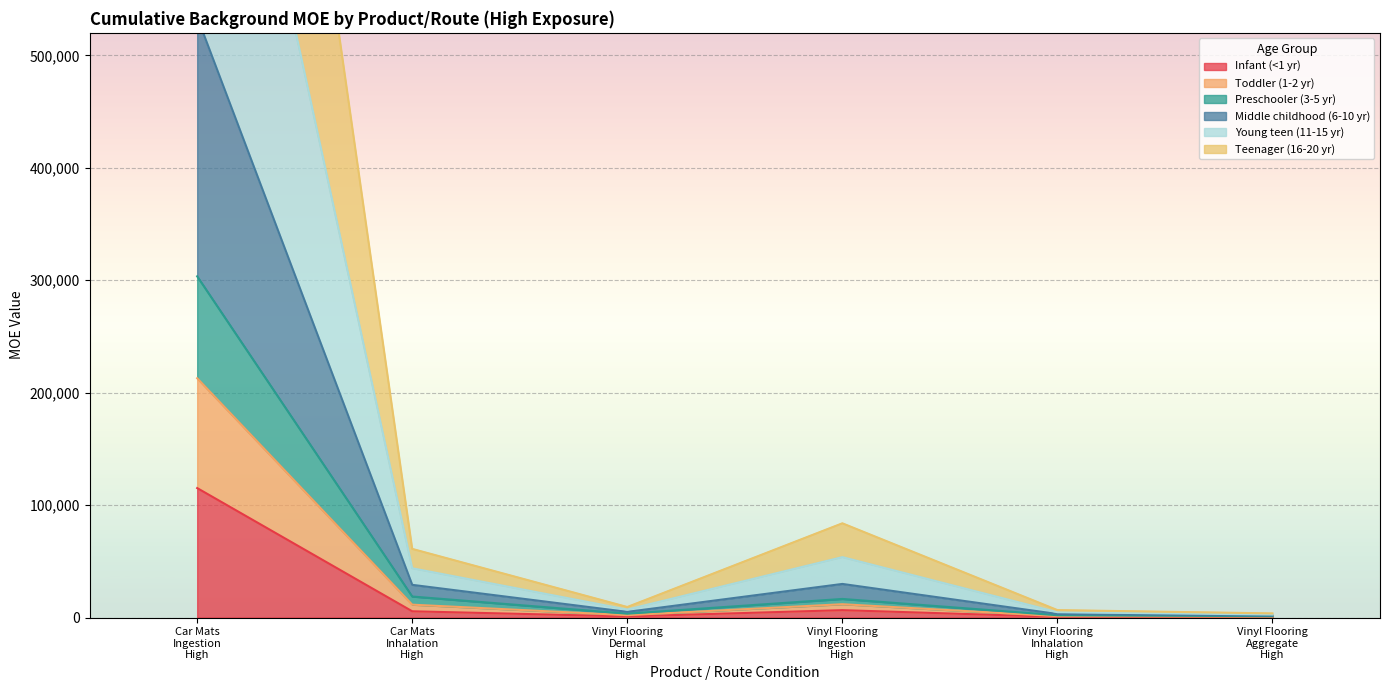

What is the label of the 1st point from the right?

Vinyl Flooring
Aggregate
High